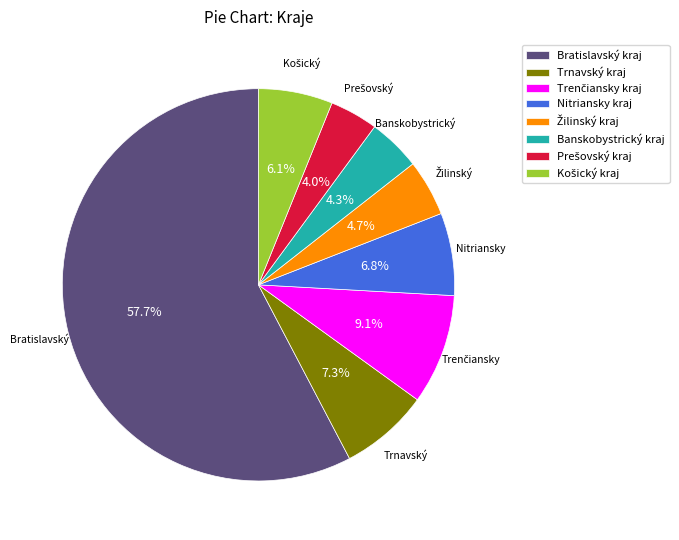

What percentage is NOT represented by Bratislavský kraj?

42.3%